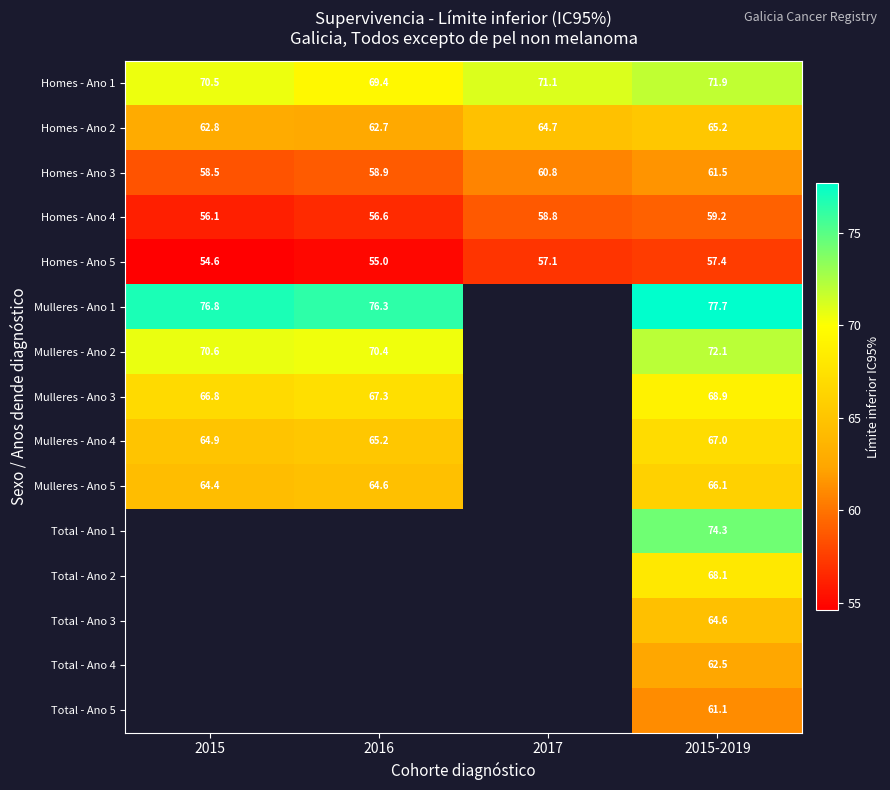

At which category is the sum across all series the highest?

2015-2019